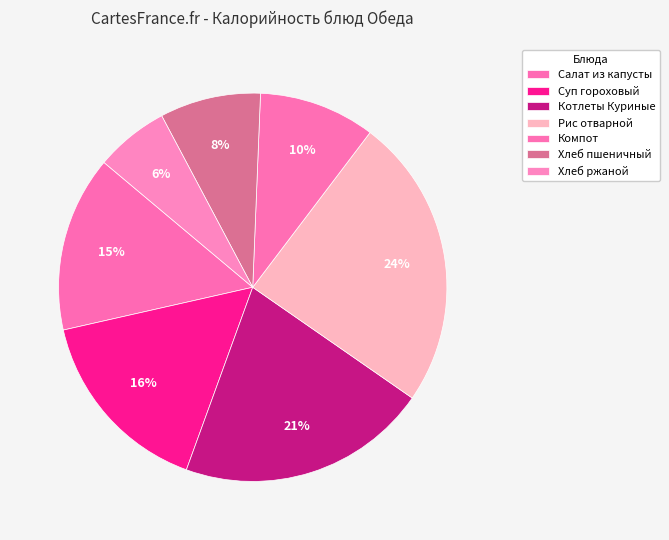

How many slices are in this pie chart?

7